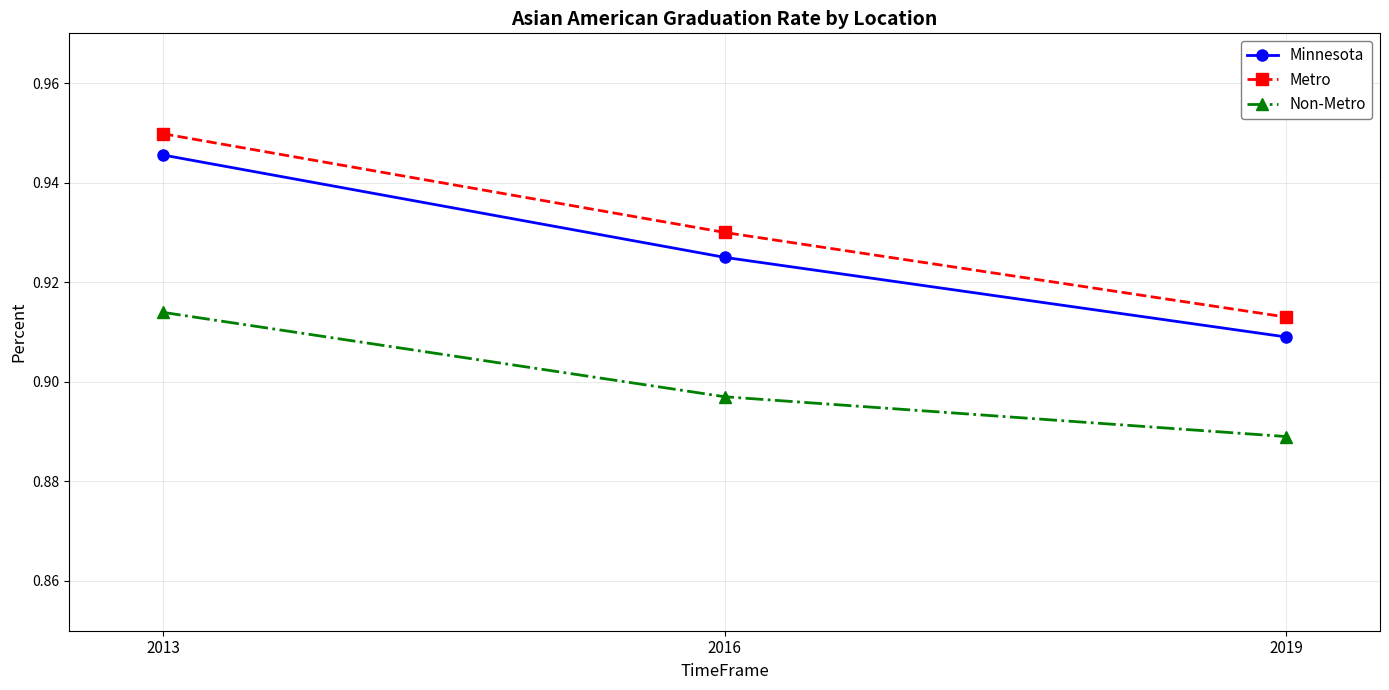

Count the Metro values in the range 0 to 1.

3